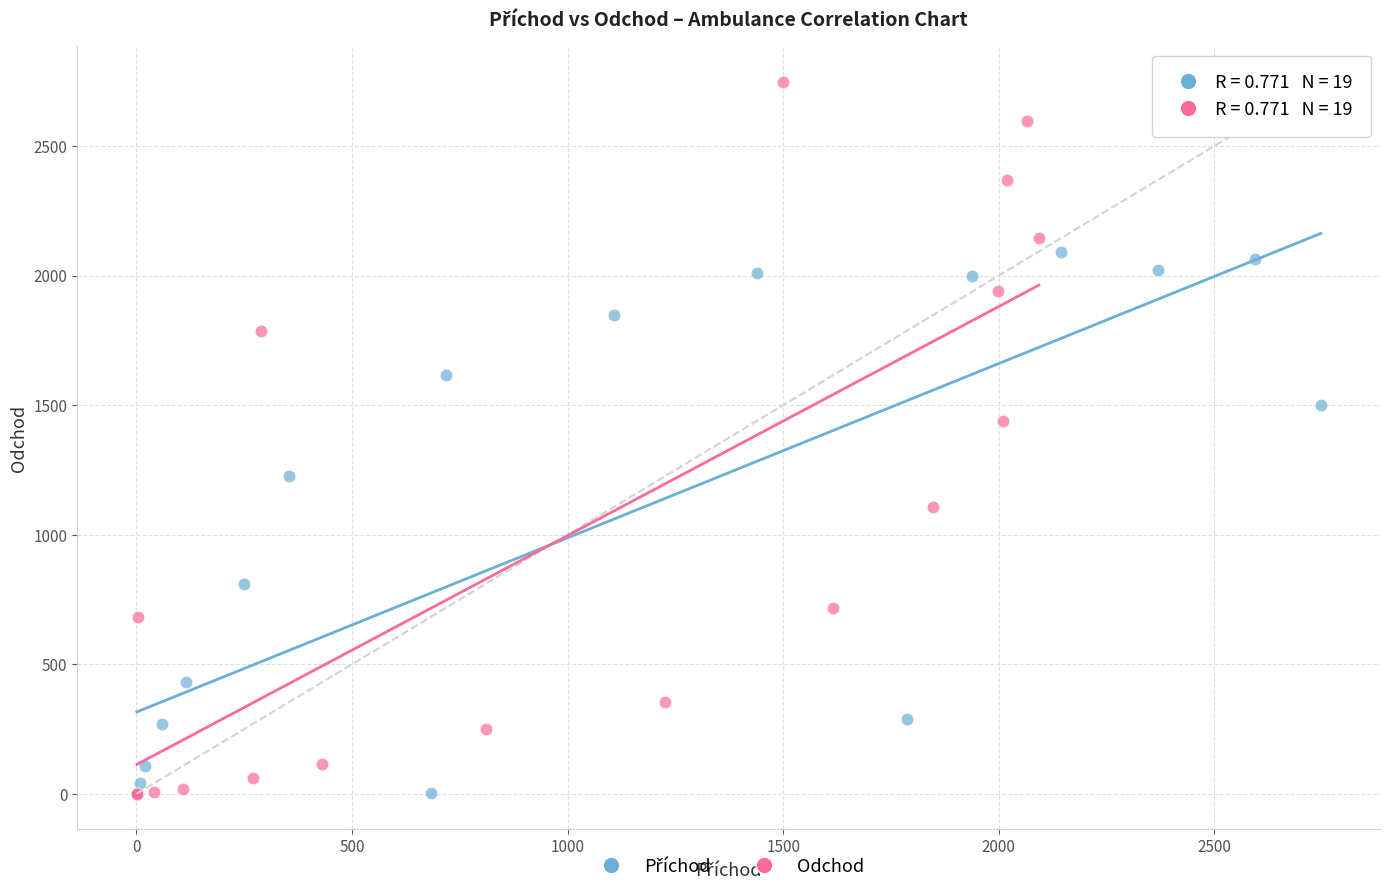

Which series has the largest Y range (max minus min)?

Odchod